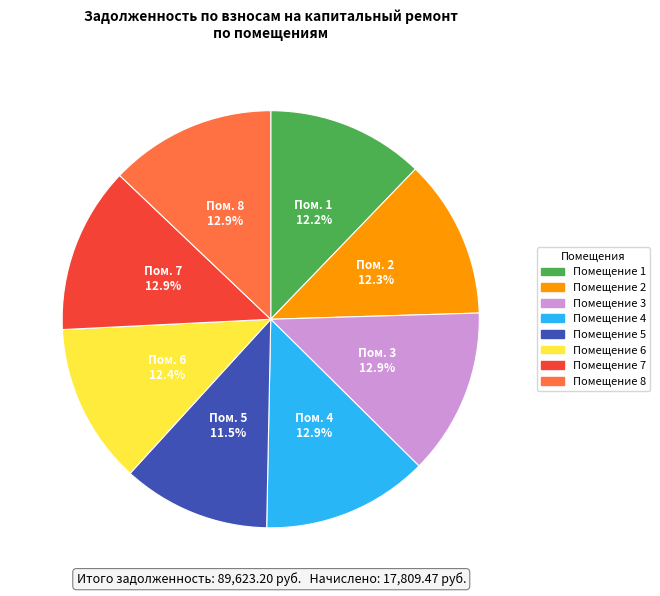

To the nearest percent, what is the average slice percentage?

12%